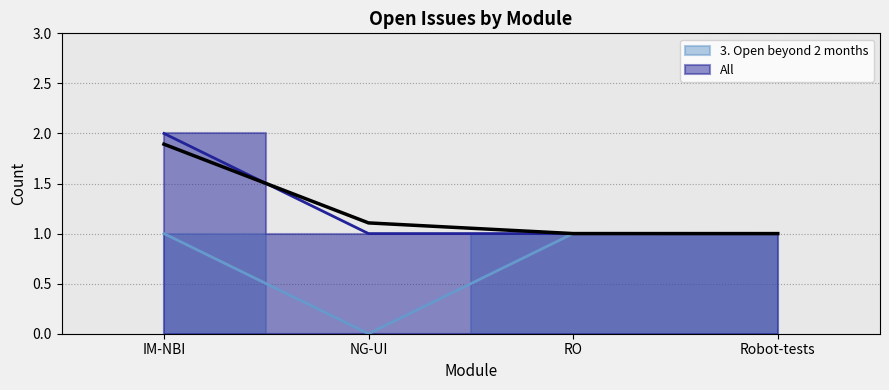

How many 3. Open beyond 2 months values are between 1 and 2?

3